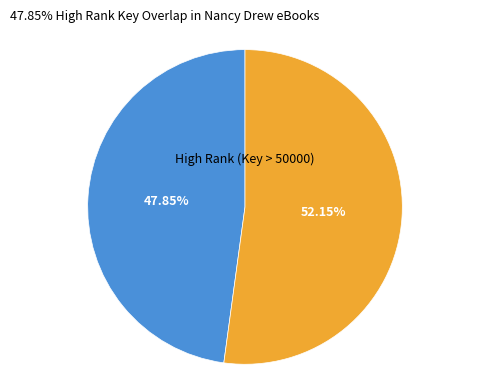

Is there any slice that represents more than half of the pie?

Yes